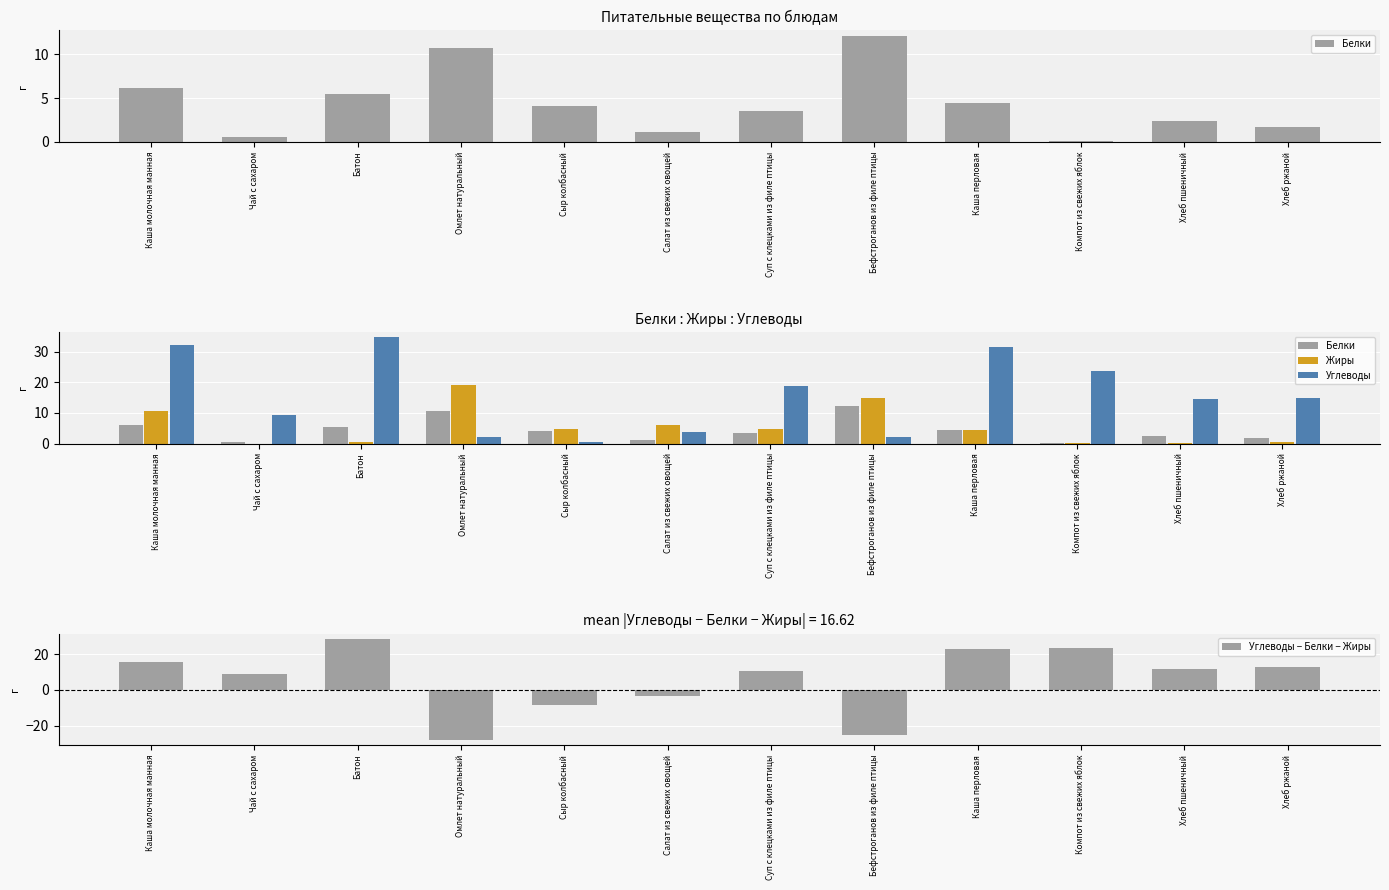

What is the highest value of the Углеводы − Белки − Жиры series?

28.7